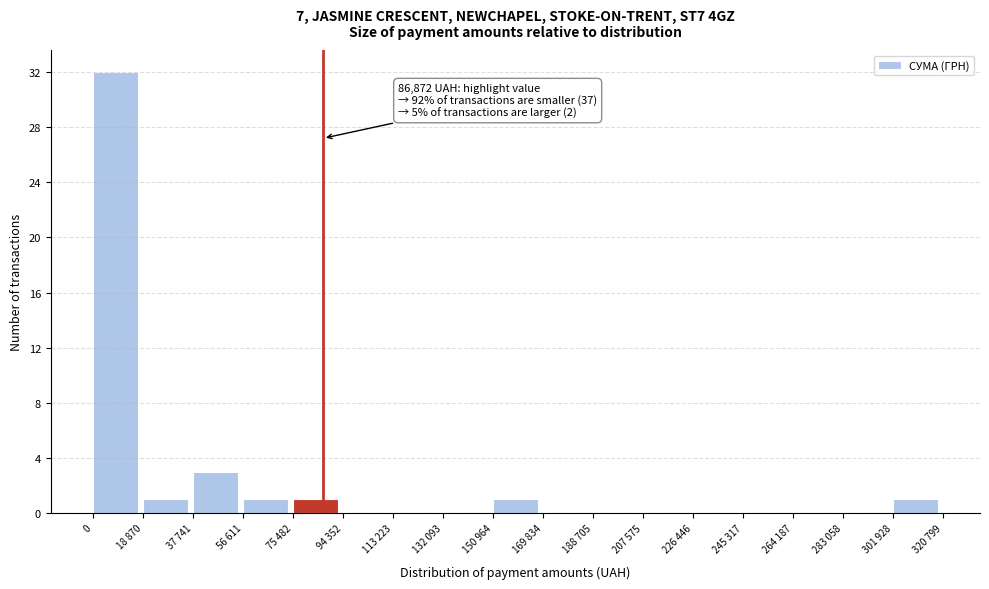

Reading left to right, what are all the values shown in this chart?

0=32	18 870=1	37 741=3	56 611=1	75 482=1	94 352=0	113 223=0	132 093=0	150 964=1	169 834=0	188 705=0	207 575=0	226 446=0	245 317=0	264 187=0	283 058=0	301 928=1